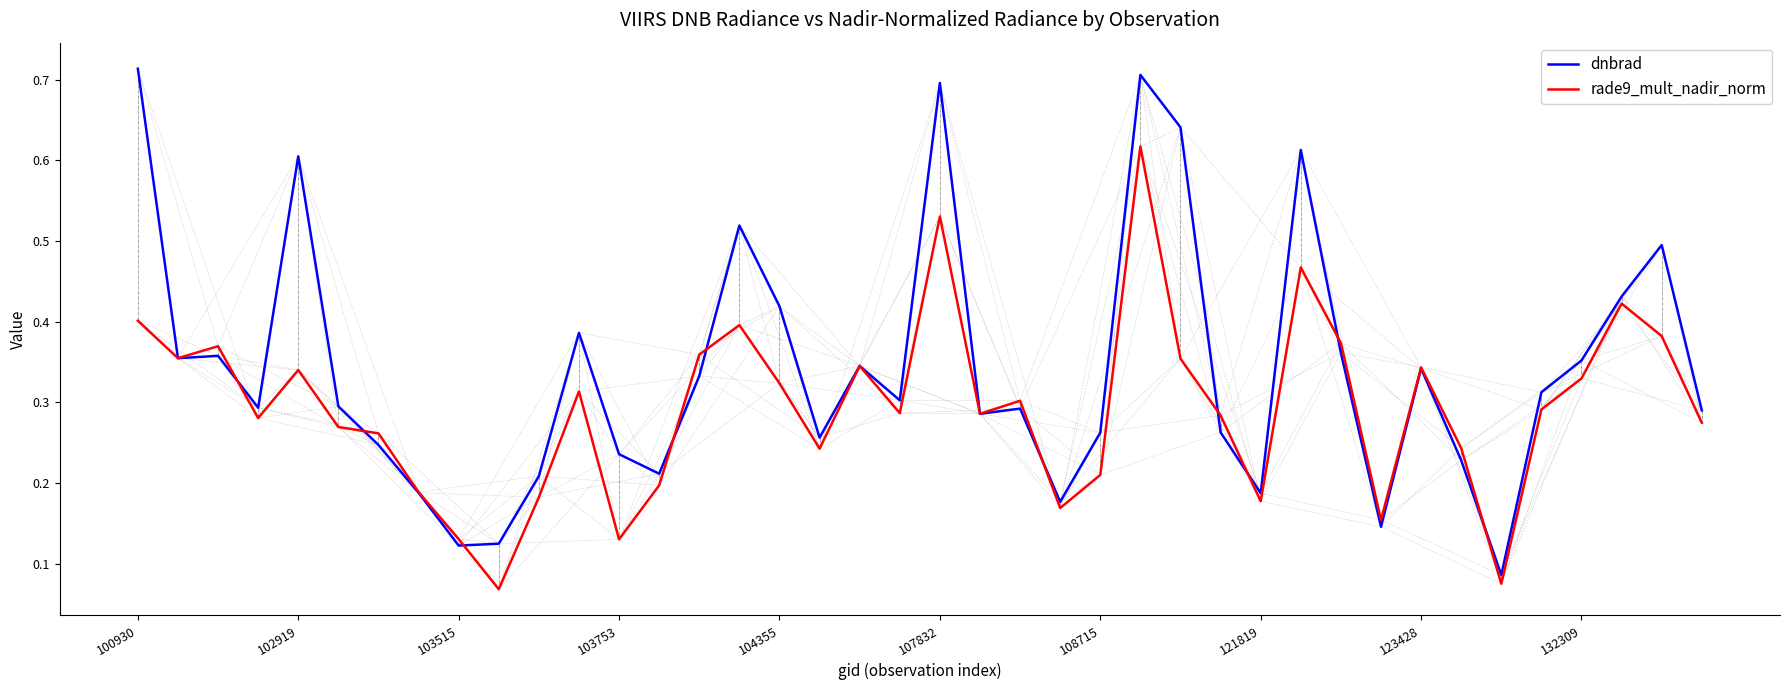

List the series in order of their peak value, highest first.

dnbrad, rade9_mult_nadir_norm